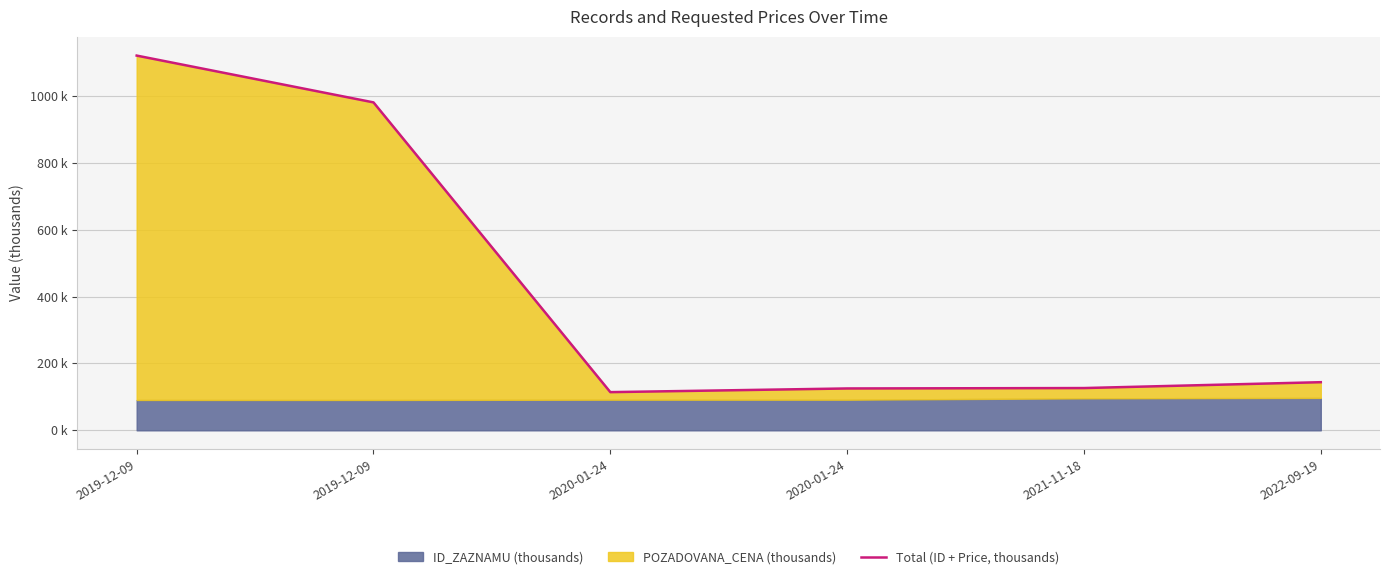

The value at 2019-12-09 is 1504.5. True or false?

False